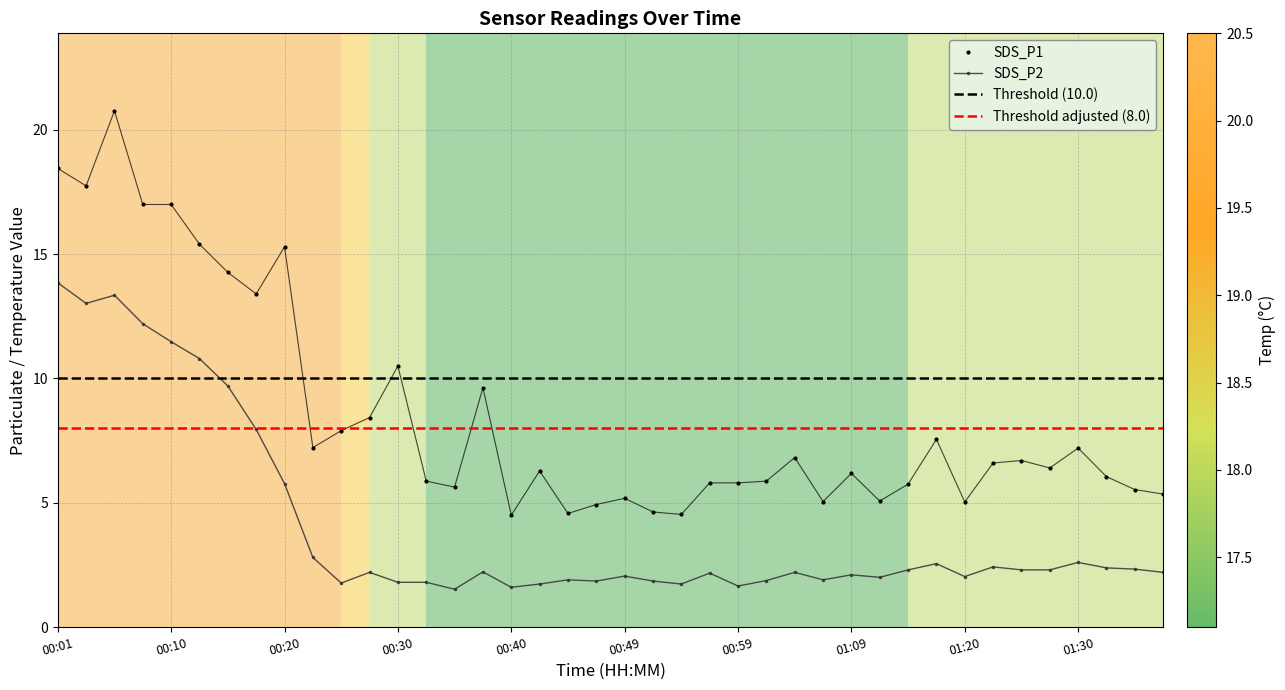

Reading right to left, extract all data points from this chart.

SDS_P1: 01:37=5.3	01:35=5.5	01:32=6.0	01:30=7.2	01:27=6.4	01:24=6.7	01:22=6.6	01:20=5.0	01:17=7.5	01:14=5.8	01:12=5.1	01:09=6.2	01:07=5.0	01:04=6.8	01:02=5.9	00:59=5.8	00:57=5.8	00:54=4.5	00:52=4.6	00:49=5.2	00:47=4.9	00:45=4.6	00:42=6.3	00:40=4.5	00:37=9.6	00:35=5.6	00:32=5.9	00:30=10.5	00:27=8.4	00:25=7.9	00:23=7.2	00:20=15.3	00:18=13.4	00:15=14.3	00:13=15.4	00:10=17.0	00:08=17.0	00:06=20.8	00:03=17.8	00:01=18.4
SDS_P2: 01:37=2.2	01:35=2.3	01:32=2.4	01:30=2.6	01:27=2.3	01:24=2.3	01:22=2.4	01:20=2.0	01:17=2.5	01:14=2.3	01:12=2.0	01:09=2.1	01:07=1.9	01:04=2.2	01:02=1.9	00:59=1.6	00:57=2.2	00:54=1.7	00:52=1.9	00:49=2.0	00:47=1.9	00:45=1.9	00:42=1.7	00:40=1.6	00:37=2.2	00:35=1.5	00:32=1.8	00:30=1.8	00:27=2.2	00:25=1.8	00:23=2.8	00:20=5.8	00:18=8.0	00:15=9.7	00:13=10.8	00:10=11.5	00:08=12.2	00:06=13.3	00:03=13.0	00:01=13.8